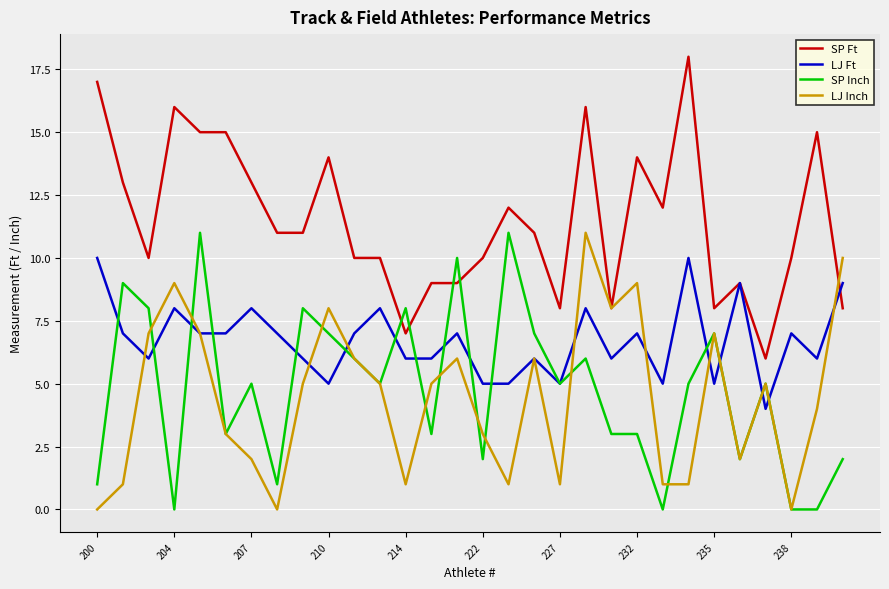

What is the difference between the maximum and second lowest values in the LJ Ft series?

5